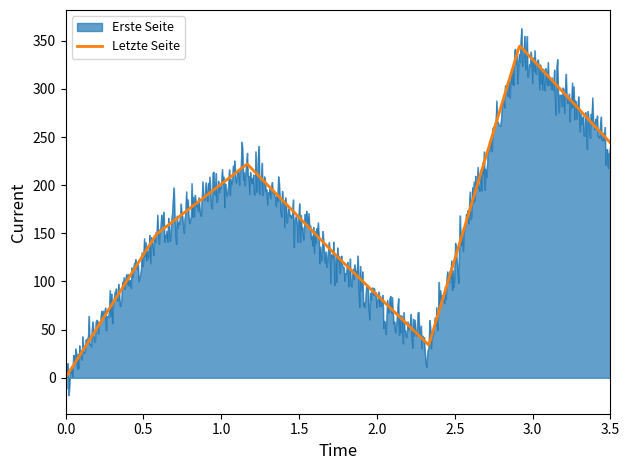

How many lines are shown in the chart?

2